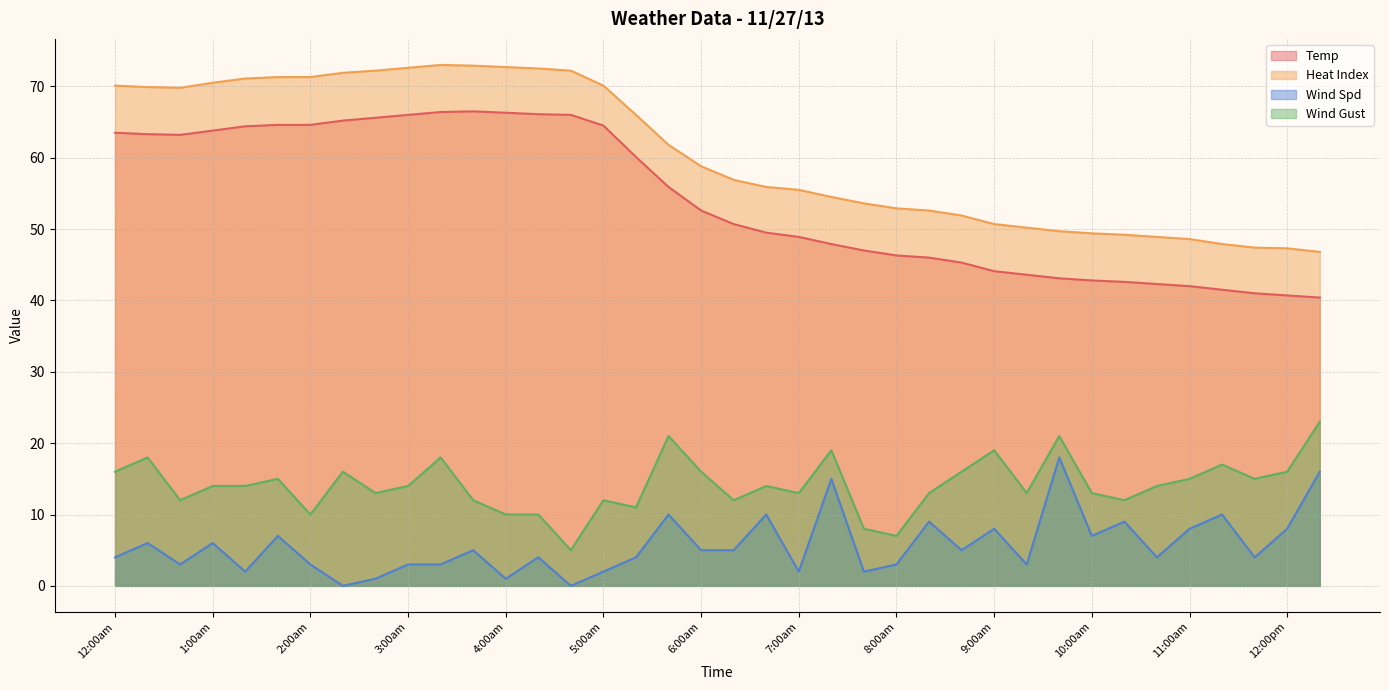

Where does the Temp series first go above 52?

12:00am